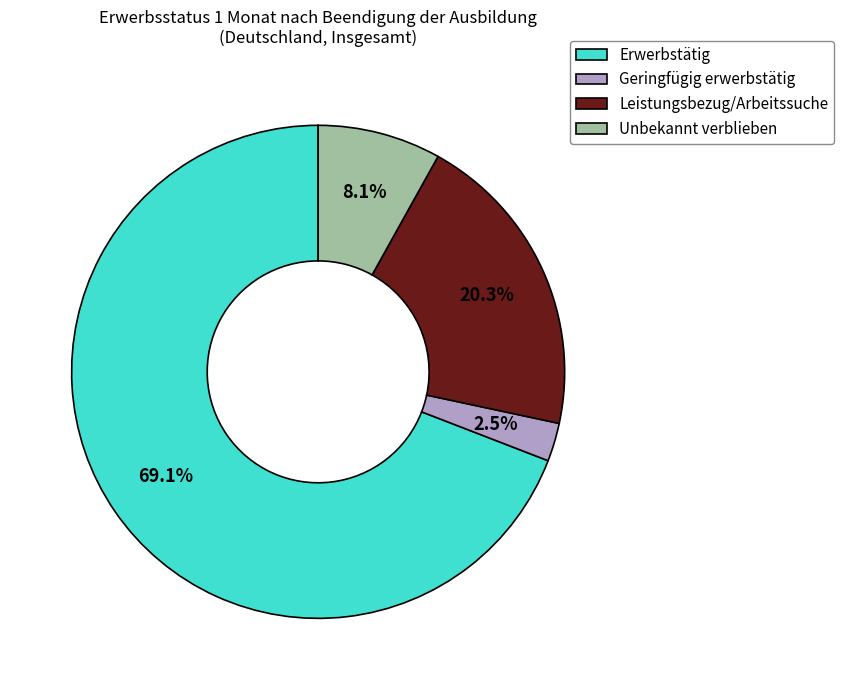

Rank the categories by value from lowest to highest.

Geringfügig erwerbstätig, Unbekannt verblieben, Leistungsbezug/Arbeitssuche, Erwerbstätig